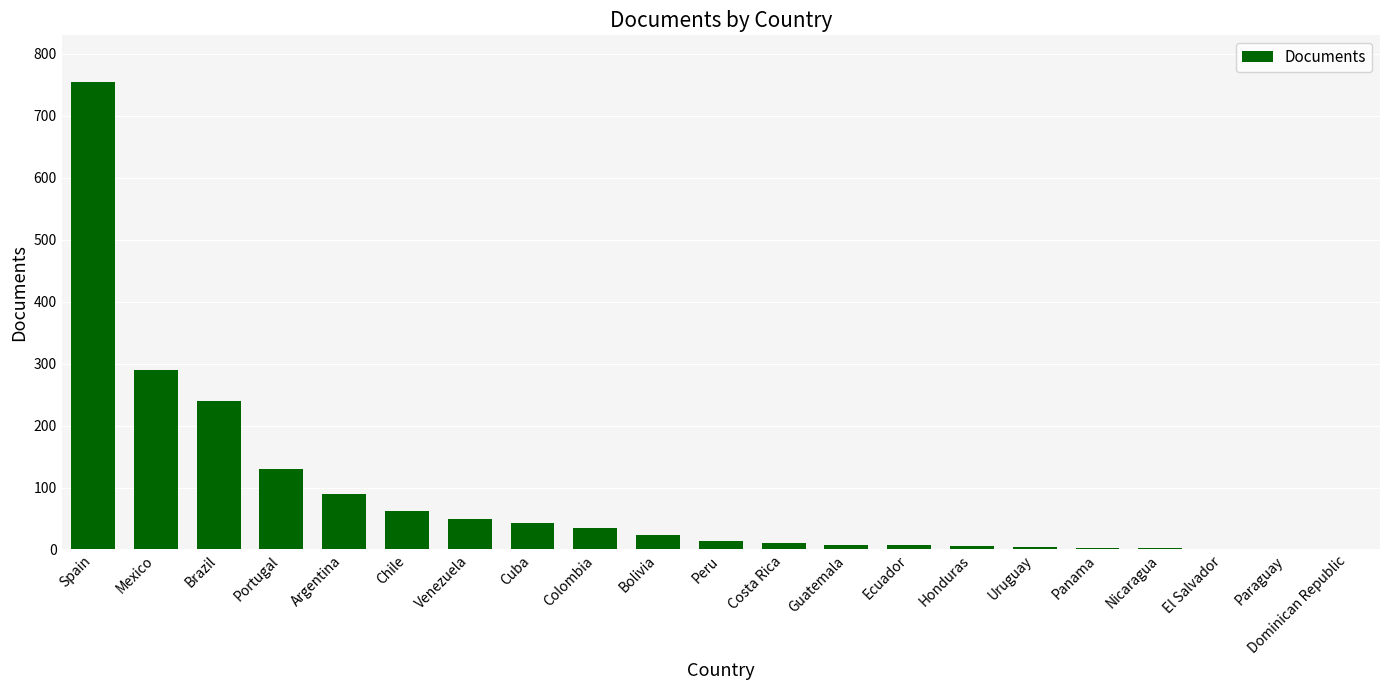

What is the sum of all values?

1771